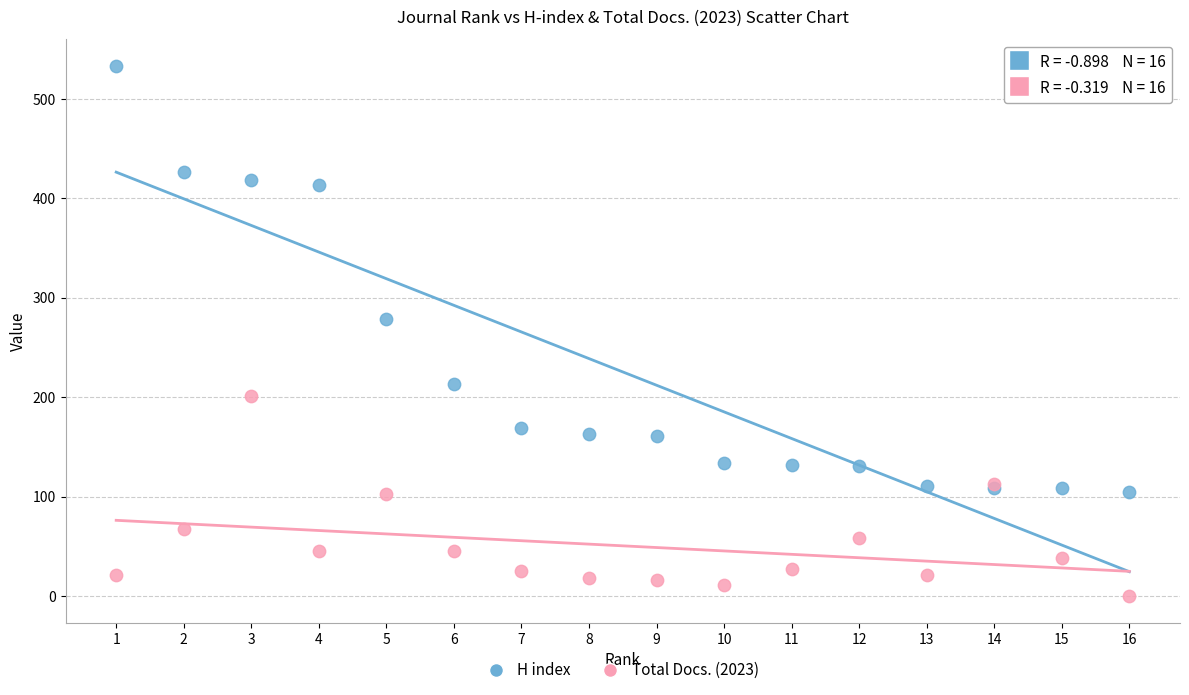

In the H index series, what Y value is closest to 319?

279